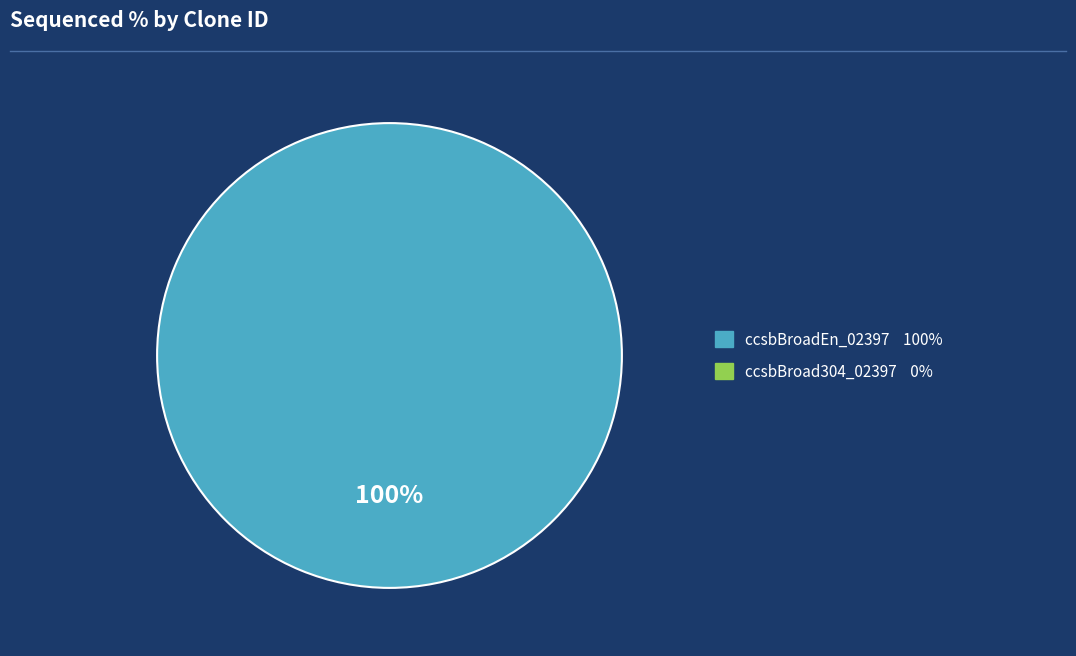

Does any single category account for the majority?

Yes